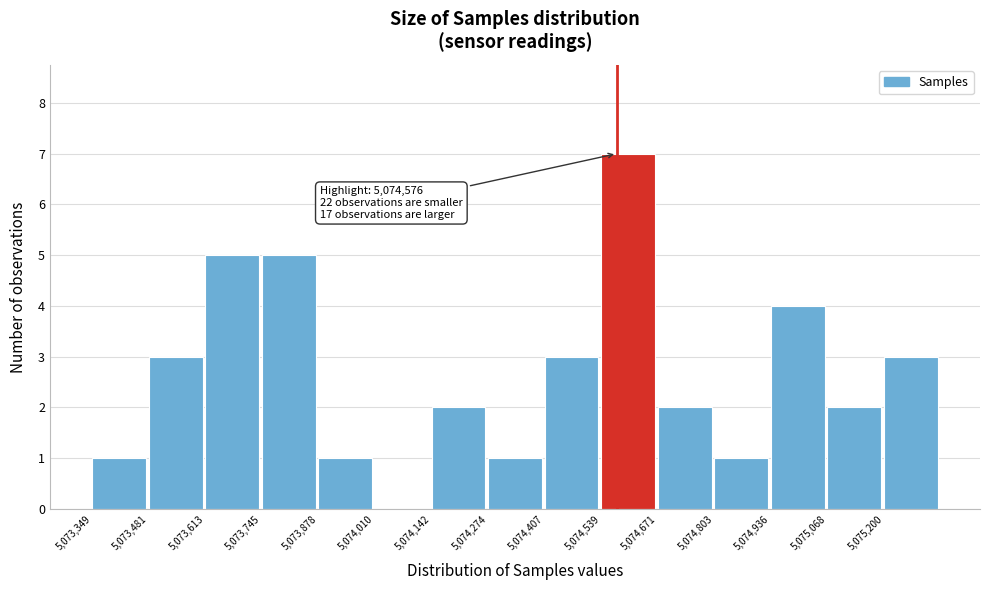

Over which range of the x-axis is the bar tallest?

5074540 to 5074680